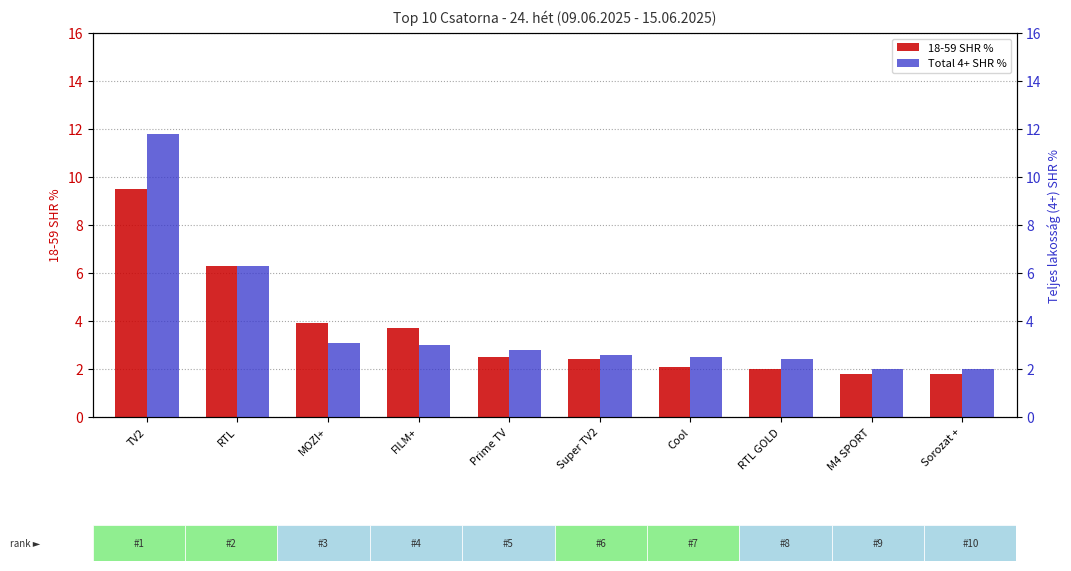

The Total 4+ SHR % series shows 10.5 at RTL. True or false?

False